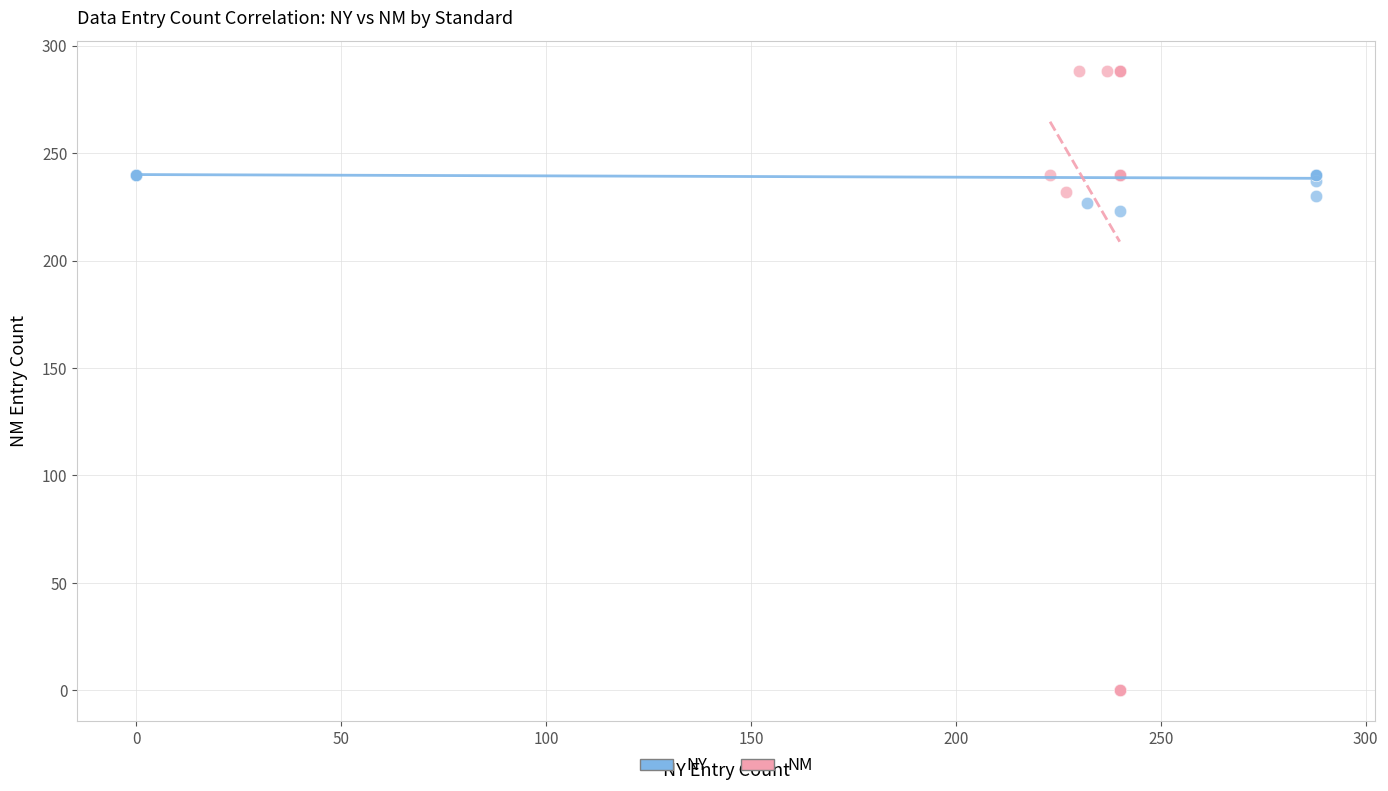

Which series has the widest spread of Y values?

NM